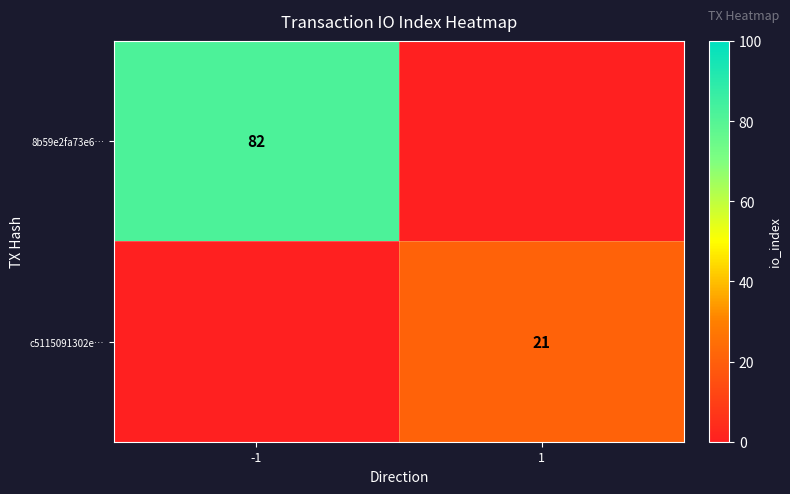

What is the total value across all series at 1?

21